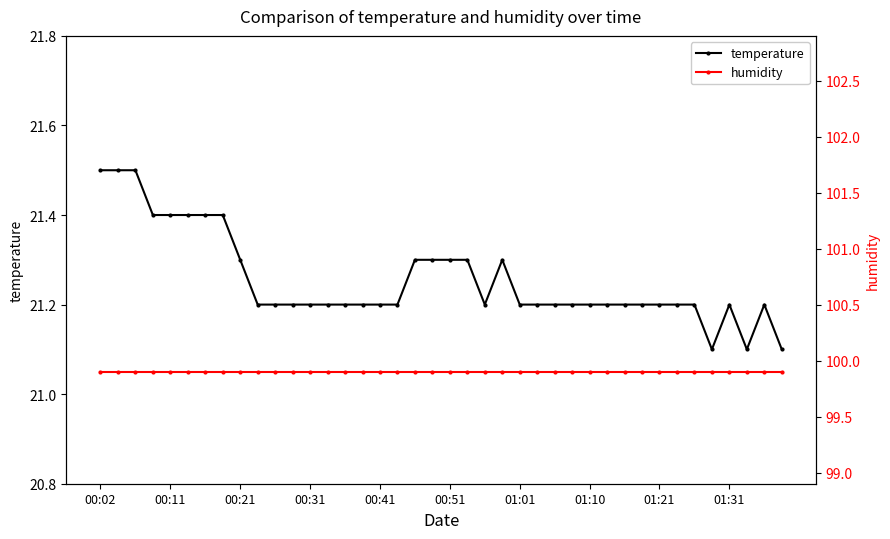

What is the spread (max minus min) of values at 17?

78.7